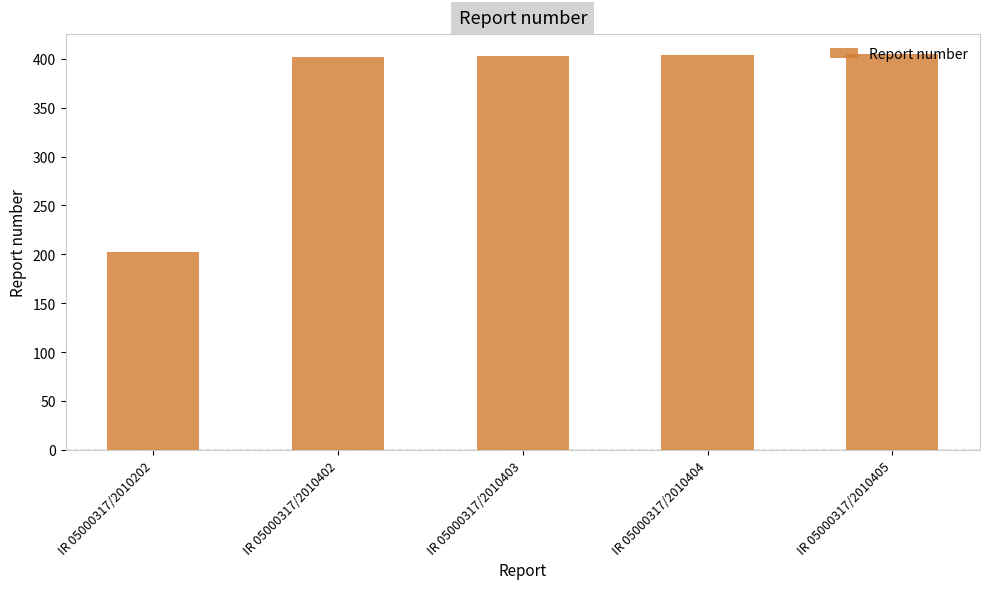

True or false: the data shows 633 at IR 05000317/2010403.

False